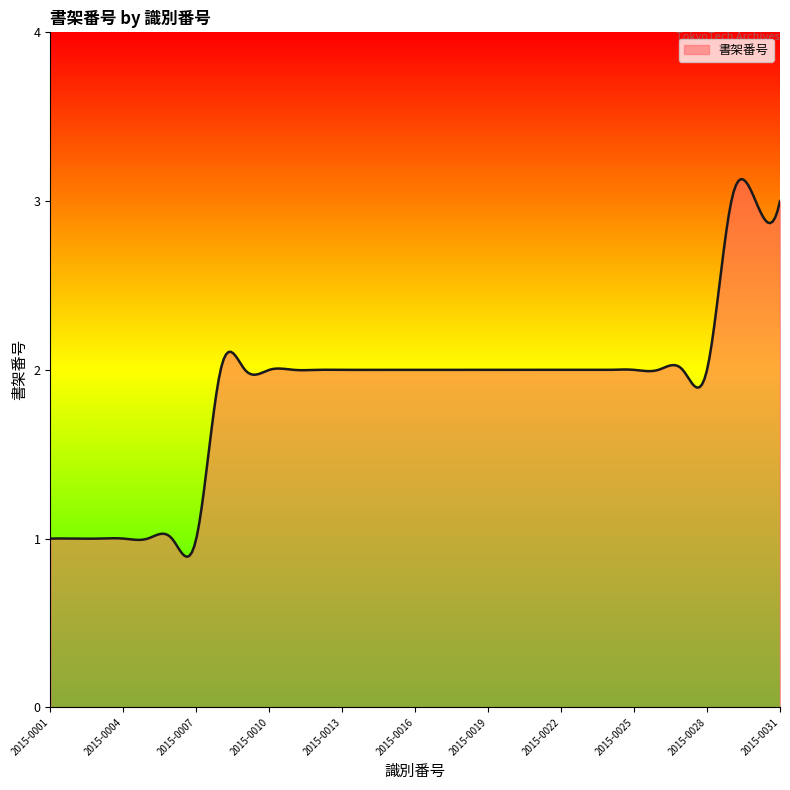

What is the sum of all values?

559.6